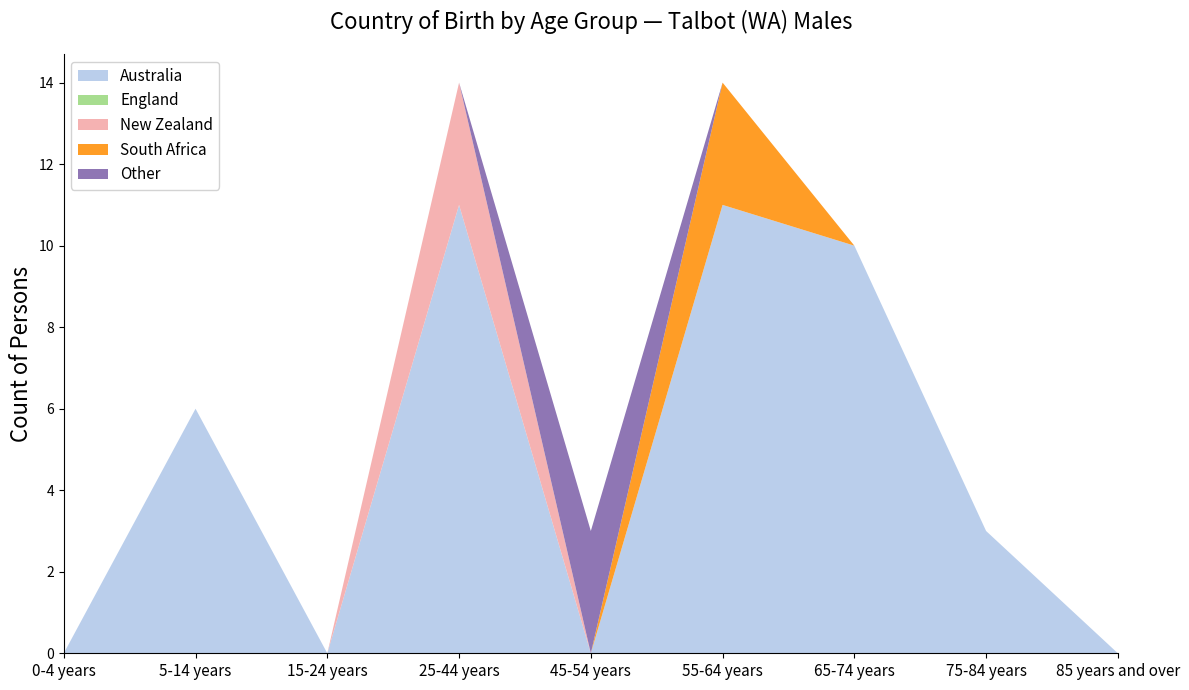

Reading right to left, extract all data points from this chart.

Australia: 85 years and over=0	75-84 years=3	65-74 years=10	55-64 years=11	45-54 years=0	25-44 years=11	15-24 years=0	5-14 years=6	0-4 years=0
England: 85 years and over=0	75-84 years=0	65-74 years=0	55-64 years=0	45-54 years=0	25-44 years=0	15-24 years=0	5-14 years=0	0-4 years=0
New Zealand: 85 years and over=0	75-84 years=0	65-74 years=0	55-64 years=0	45-54 years=0	25-44 years=3	15-24 years=0	5-14 years=0	0-4 years=0
South Africa: 85 years and over=0	75-84 years=0	65-74 years=0	55-64 years=3	45-54 years=0	25-44 years=0	15-24 years=0	5-14 years=0	0-4 years=0
Other: 85 years and over=0	75-84 years=0	65-74 years=0	55-64 years=0	45-54 years=3	25-44 years=0	15-24 years=0	5-14 years=0	0-4 years=0